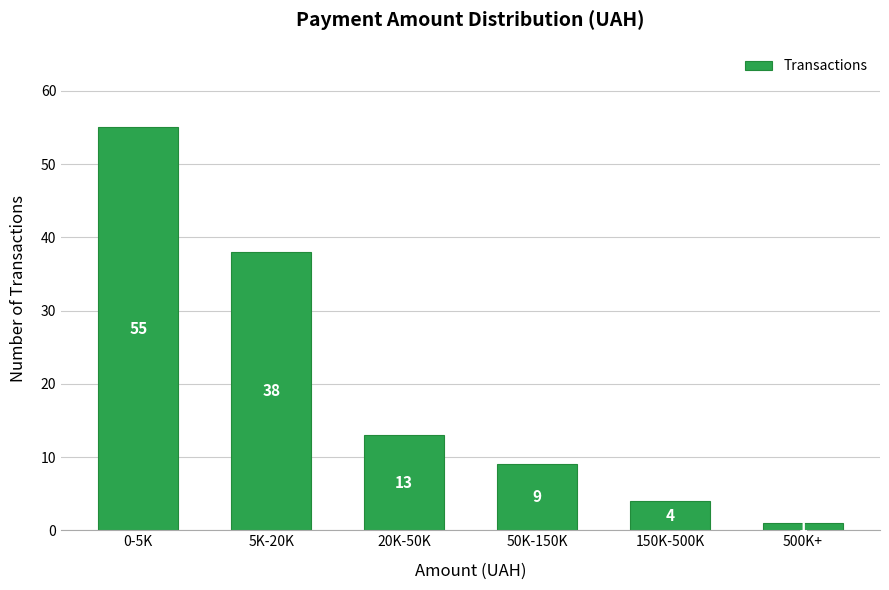

Reading left to right, what are all the values shown in this chart?

0-5K=55	5K-20K=38	20K-50K=13	50K-150K=9	150K-500K=4	500K+=1